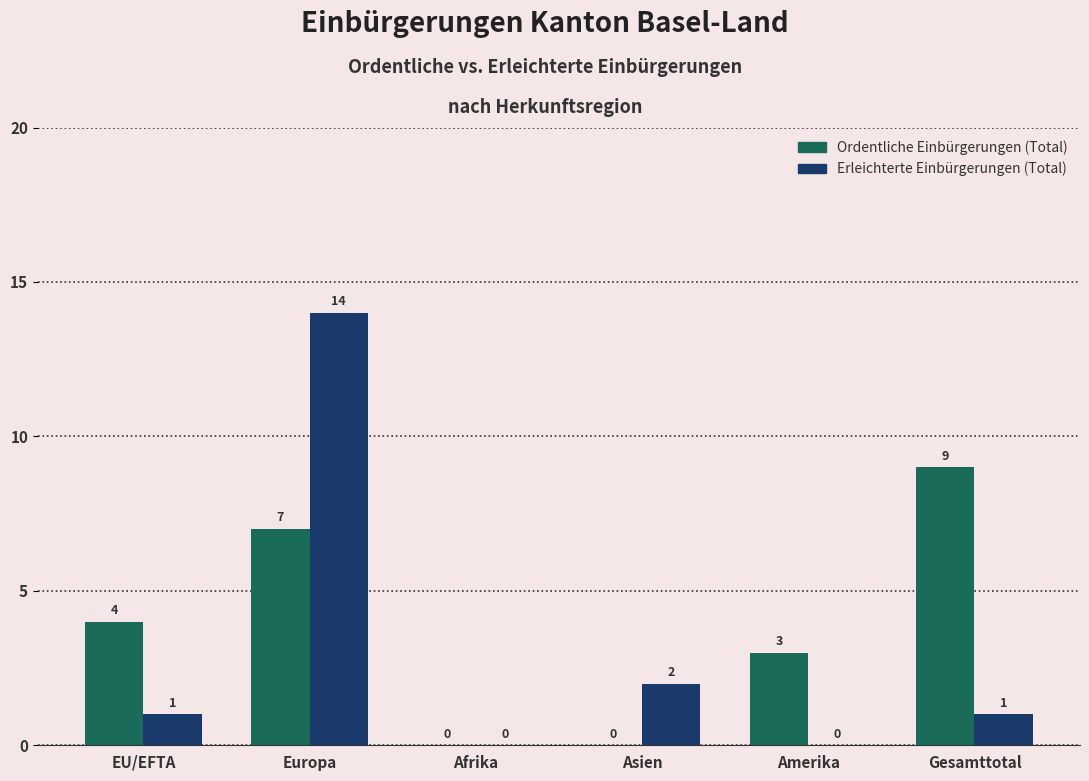

Reading right to left, what are all the values shown in this chart?

Ordentliche Einbürgerungen (Total): 9	3	0	0	7	4
Erleichterte Einbürgerungen (Total): 1	0	2	0	14	1